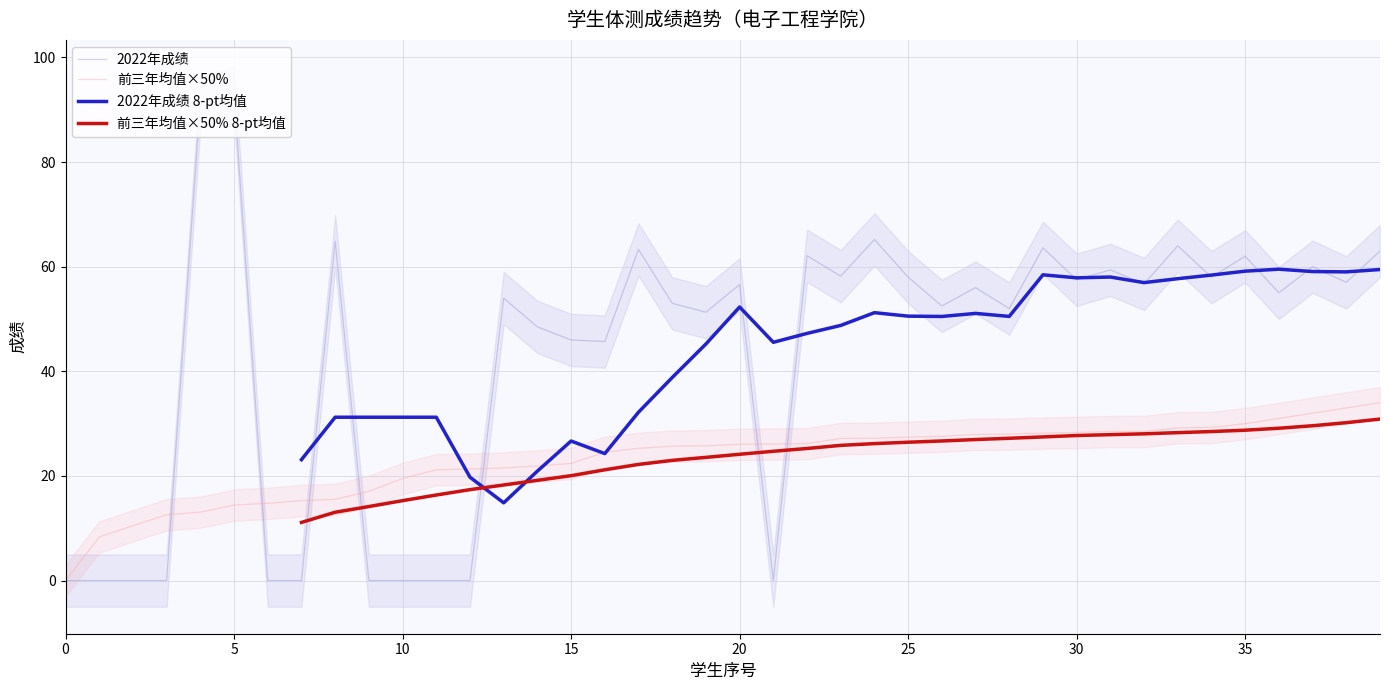

Which series ends up on top after the final intersection of 2022年成绩 8-pt均值 and 前三年均值×50% 8-pt均值?

2022年成绩 8-pt均值